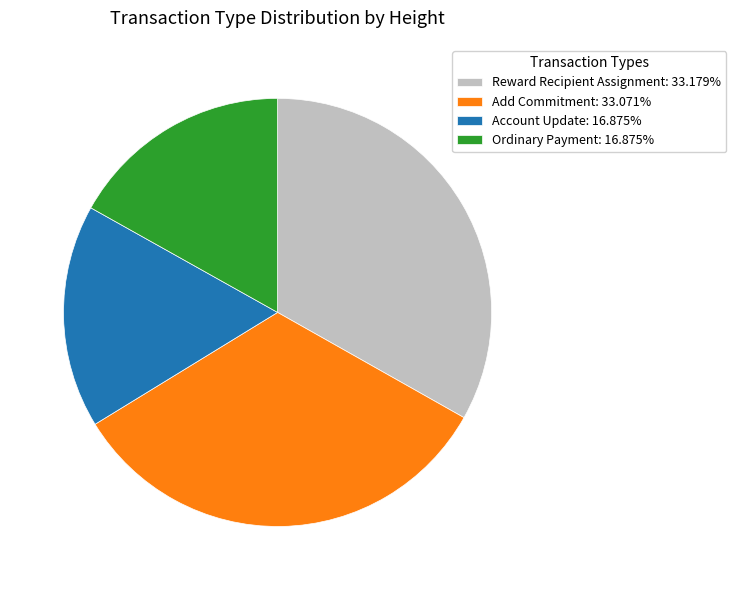

What is the ratio of the value at Reward Recipient Assignment to the value at Ordinary Payment?

2.0